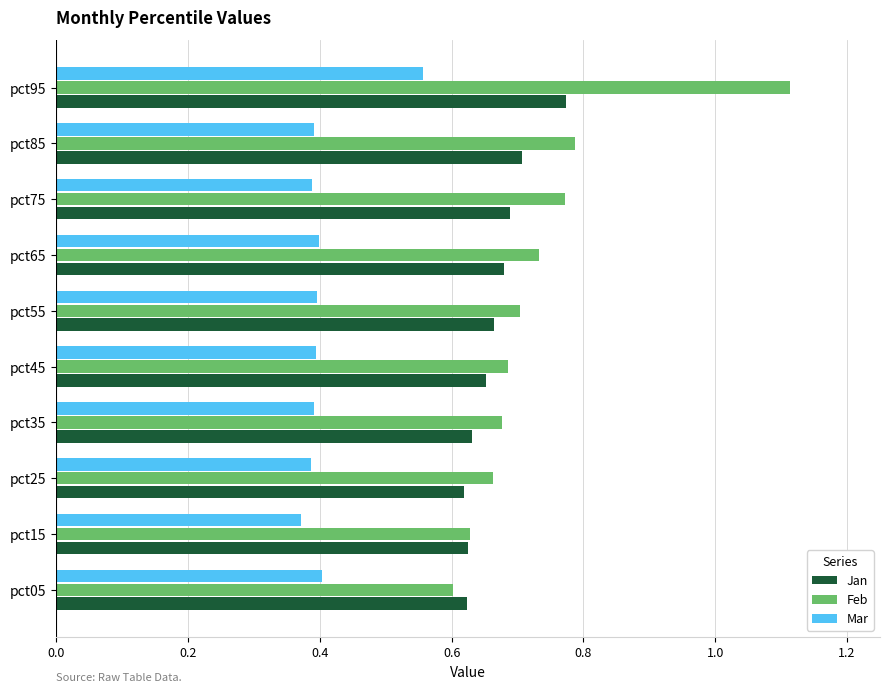

Which series has the widest spread of values?

Feb